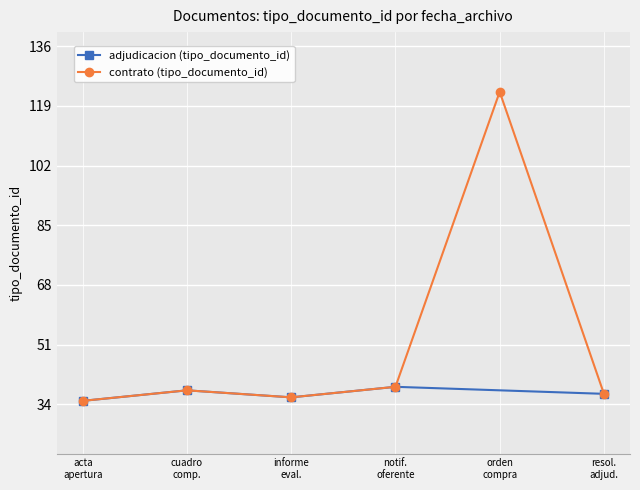

What is the lowest value of the contrato (tipo_documento_id) series?

35